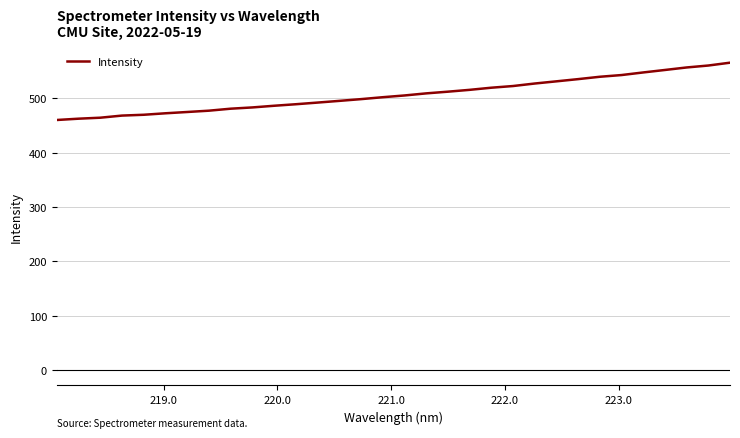

Count the number of data series in this chart.

1